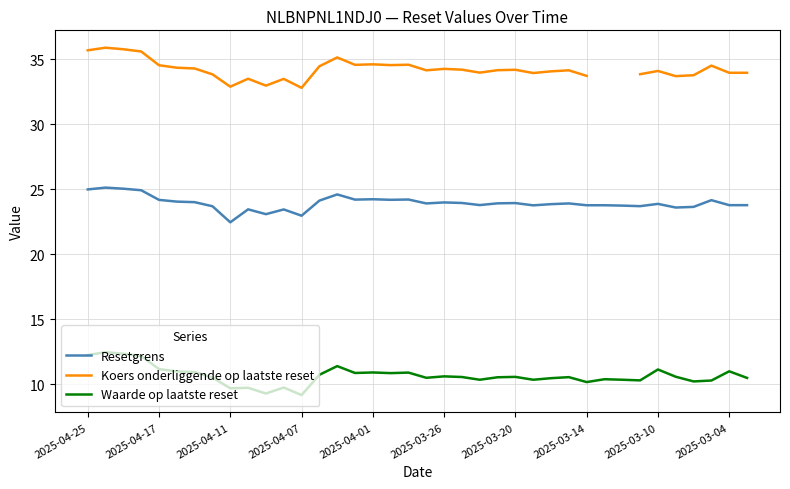

How many interior local valleys does the Koers onderliggende op laatste reset series have?

9